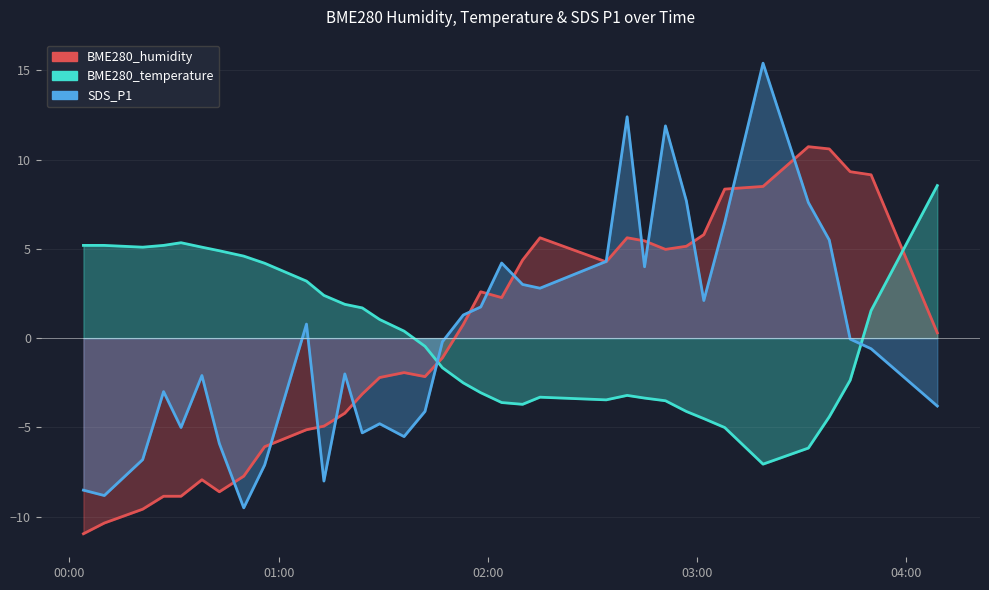

Reading left to right, list all the values displayed in this chart.

BME280_humidity: -11.0	-10.4	-9.6	-8.9	-8.9	-7.9	-8.6	-7.7	-6.1	-5.1	-4.9	-4.2	-3.1	-2.2	-1.9	-2.2	-1.1	0.8	2.6	2.3	4.4	5.6	4.3	5.6	5.4	5.0	5.1	5.8	8.3	8.5	10.7	10.6	9.3	9.1	0.3
BME280_temperature: 5.2	5.2	5.1	5.2	5.3	5.1	4.9	4.6	4.2	3.2	2.4	1.9	1.7	1.0	0.4	-0.5	-1.7	-2.5	-3.1	-3.6	-3.7	-3.3	-3.5	-3.2	-3.4	-3.5	-4.1	-4.5	-5.0	-7.1	-6.2	-4.4	-2.4	1.5	8.5
SDS_P1: -8.5	-8.8	-6.8	-3.0	-5.0	-2.1	-5.9	-9.5	-7.1	0.8	-8.0	-2.0	-5.3	-4.8	-5.5	-4.1	-0.2	1.3	1.7	4.2	3.0	2.8	4.3	12.4	4.0	11.9	7.7	2.1	6.5	15.4	7.6	5.5	-0.1	-0.6	-3.8